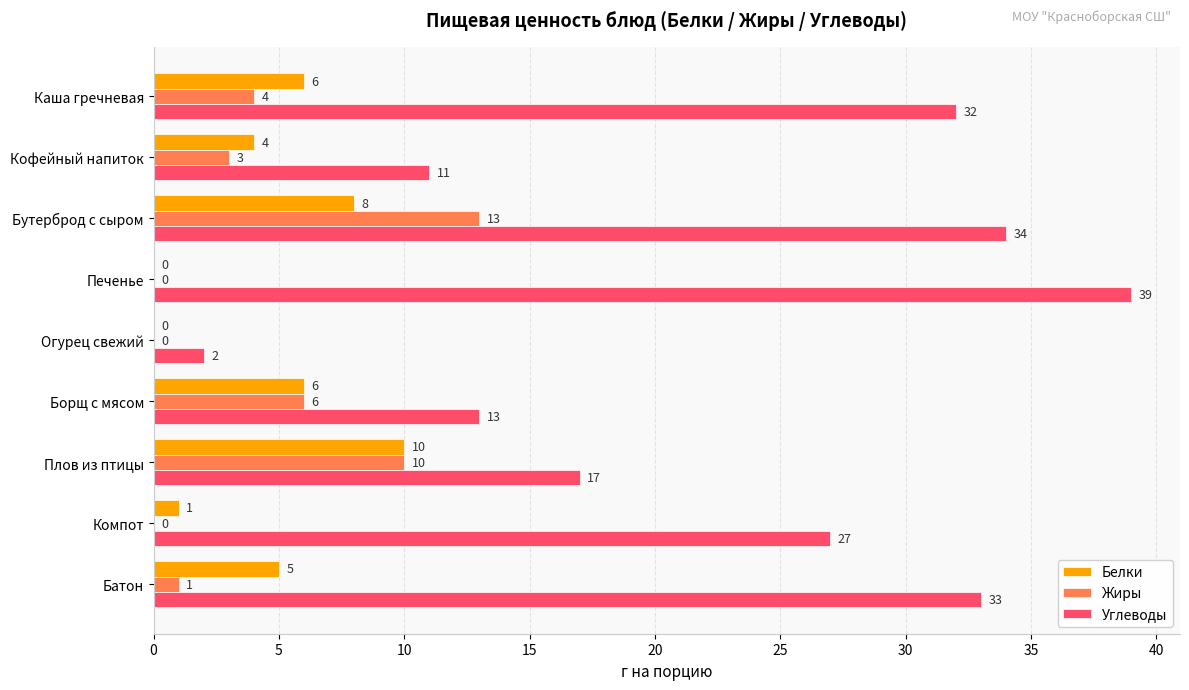

At which category is the sum across all series the highest?

Бутерброд с сыром